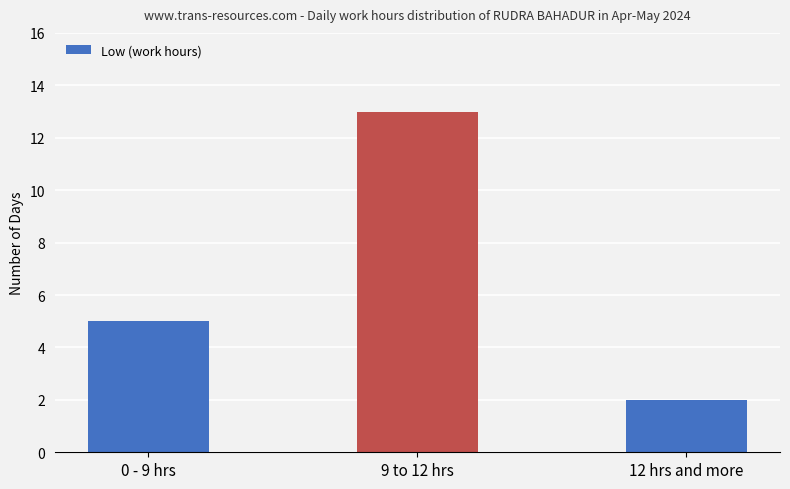

Reading left to right, what are all the values shown in this chart?

0 - 9 hrs=5	9 to 12 hrs=13	12 hrs and more=2